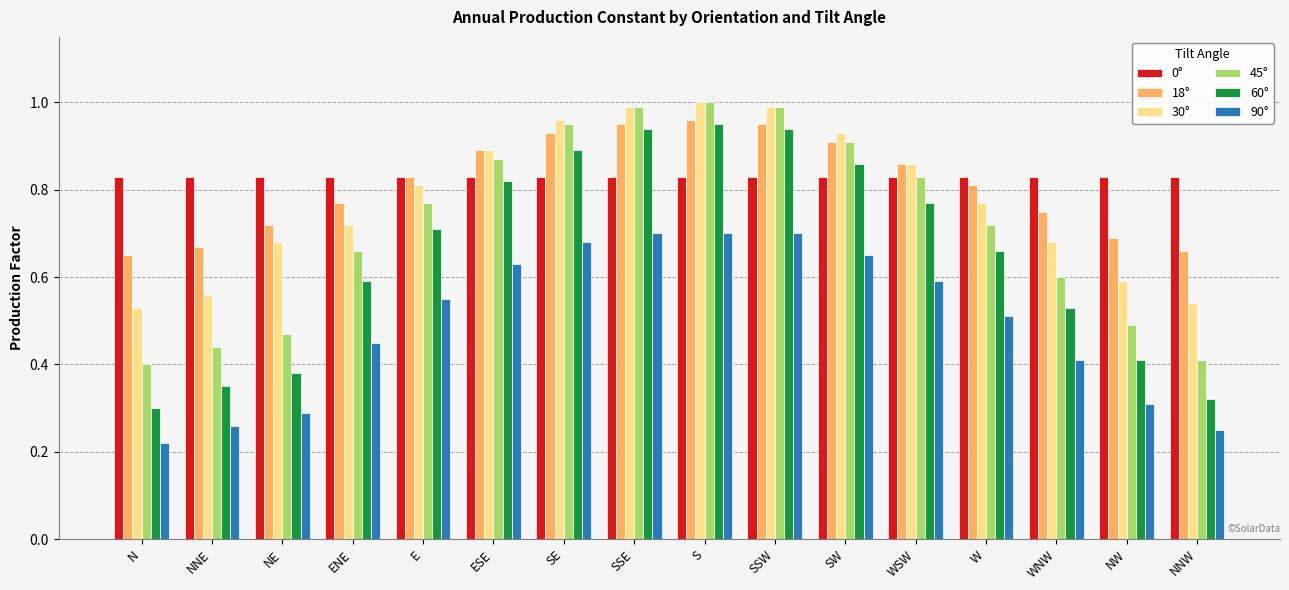

Between NNE and SSE, which series saw the biggest shift?

60°